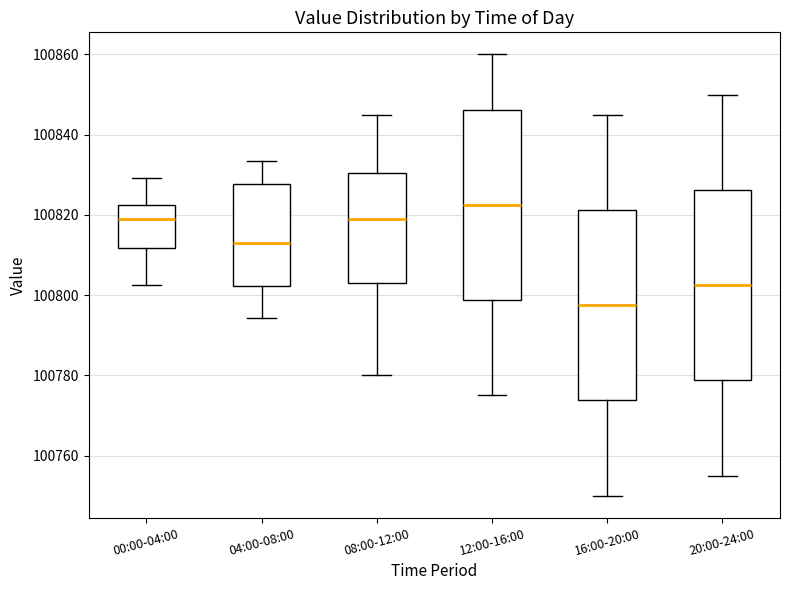

Where does the lower whisker of the box for 12:00-16:00 end on the y-axis? The values are not printed on the chart, so give them approximately, as read against the axis.

100776